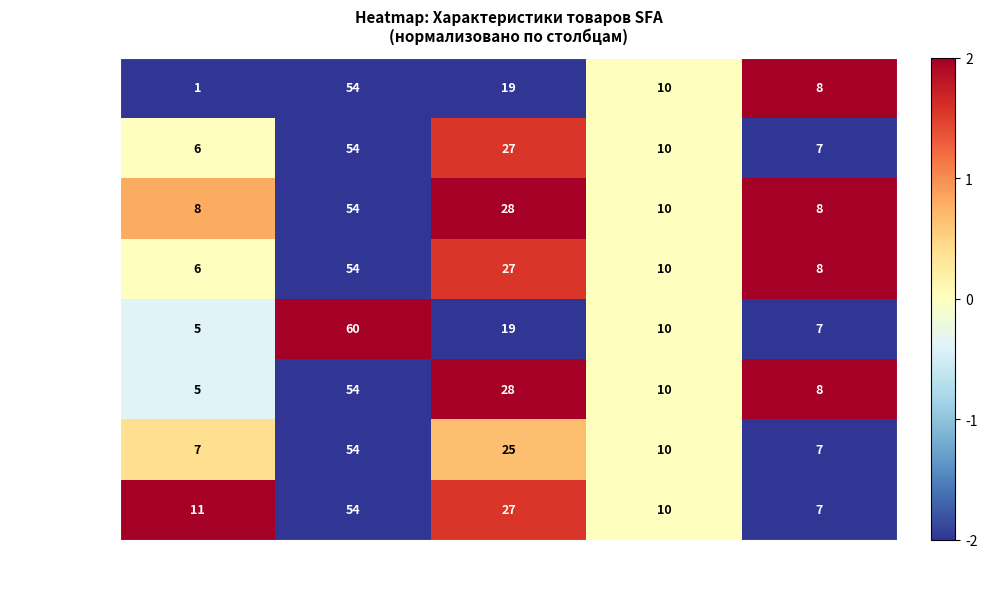

What is the maximum value shown in the chart?

60